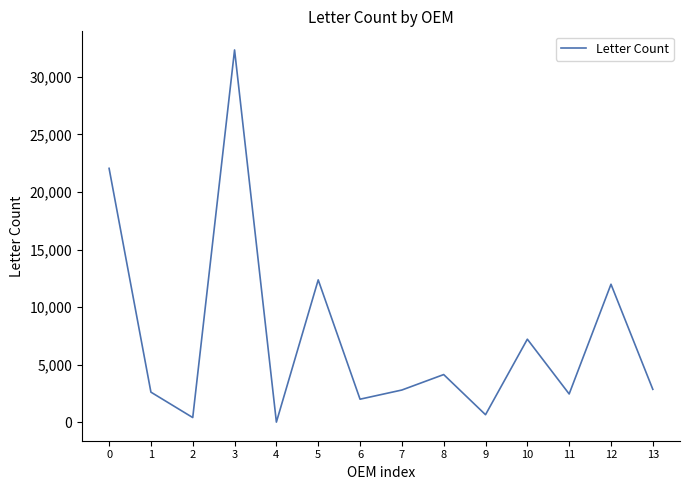

At which category does the data reach its first local valley?

2